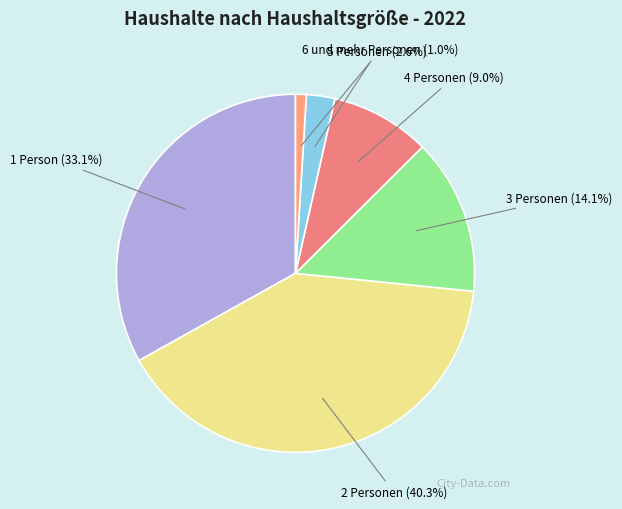

Which category has the biggest portion of the pie?

2 Personen